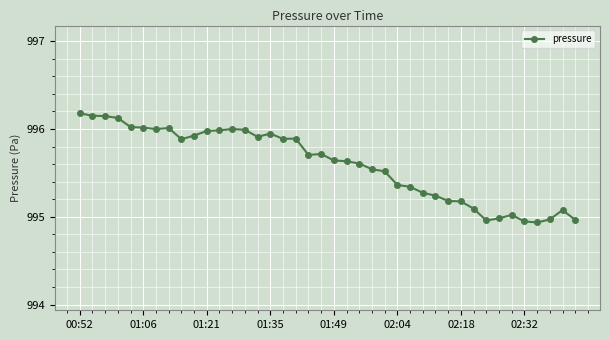

What is the value of the 12th point from the left?

996.0